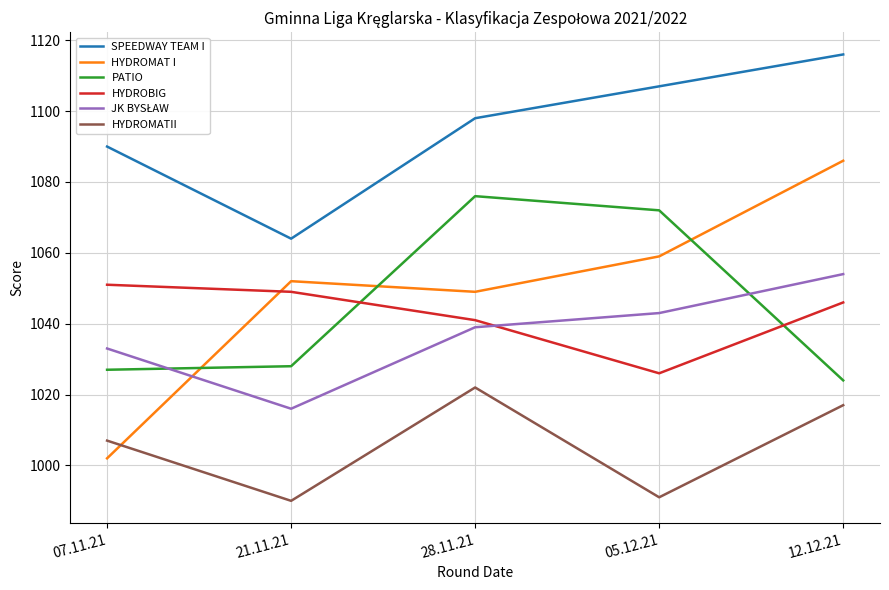

Does the chart display data point markers on the line(s)?

No